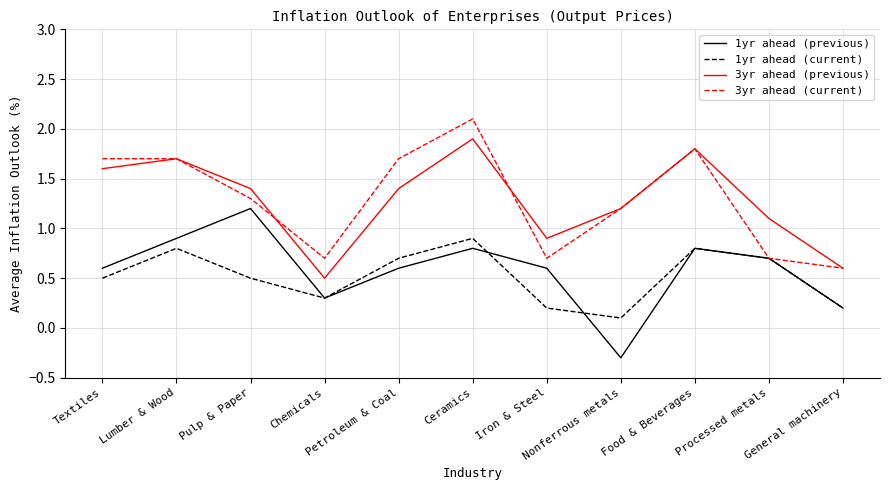

Reading left to right, what are all the values shown in this chart?

1yr ahead (previous): Textiles=0.6	Lumber & Wood=0.9	Pulp & Paper=1.2	Chemicals=0.3	Petroleum & Coal=0.6	Ceramics=0.8	Iron & Steel=0.6	Nonferrous metals=-0.3	Food & Beverages=0.8	Processed metals=0.7	General machinery=0.2
1yr ahead (current): Textiles=0.5	Lumber & Wood=0.8	Pulp & Paper=0.5	Chemicals=0.3	Petroleum & Coal=0.7	Ceramics=0.9	Iron & Steel=0.2	Nonferrous metals=0.1	Food & Beverages=0.8	Processed metals=0.7	General machinery=0.2
3yr ahead (previous): Textiles=1.6	Lumber & Wood=1.7	Pulp & Paper=1.4	Chemicals=0.5	Petroleum & Coal=1.4	Ceramics=1.9	Iron & Steel=0.9	Nonferrous metals=1.2	Food & Beverages=1.8	Processed metals=1.1	General machinery=0.6
3yr ahead (current): Textiles=1.7	Lumber & Wood=1.7	Pulp & Paper=1.3	Chemicals=0.7	Petroleum & Coal=1.7	Ceramics=2.1	Iron & Steel=0.7	Nonferrous metals=1.2	Food & Beverages=1.8	Processed metals=0.7	General machinery=0.6